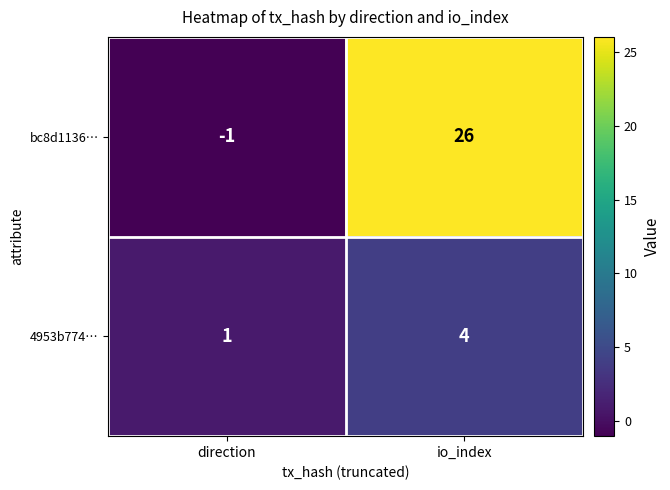

True or false: 4953b774… has a value of 1 at direction.

True